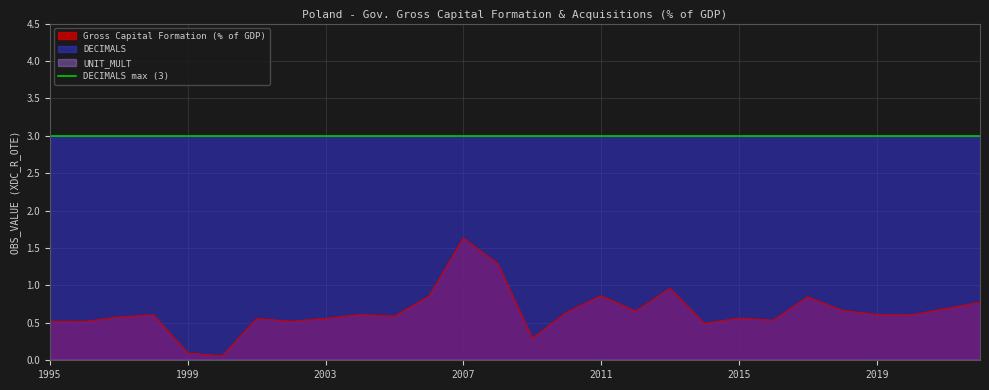

True or false: UNIT_MULT and DECIMALS cross at least once.

False